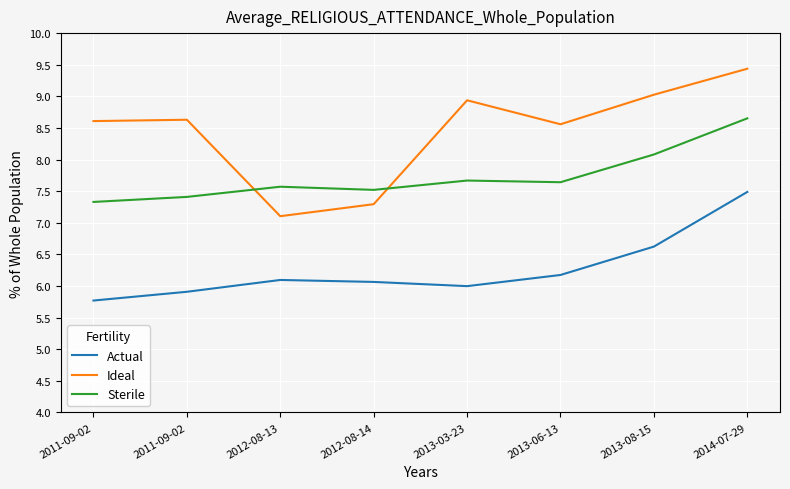

True or false: Actual and Ideal cross at least once.

False